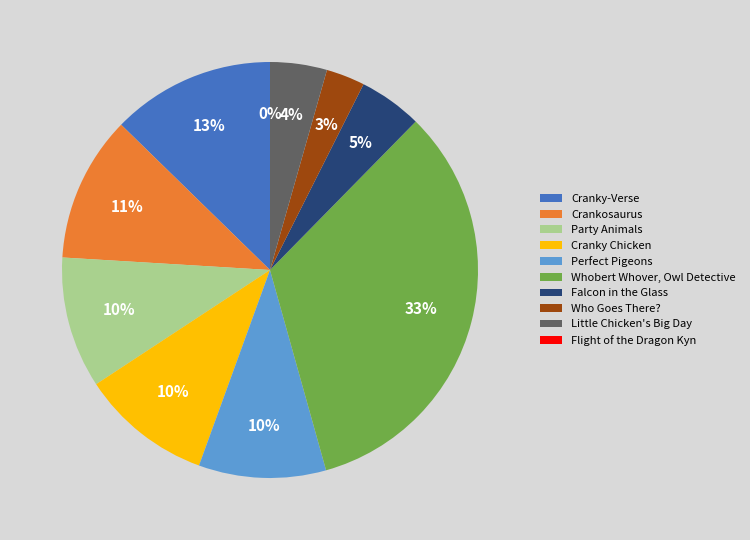

Between Crankosaurus and Who Goes There?, which is larger?

Crankosaurus